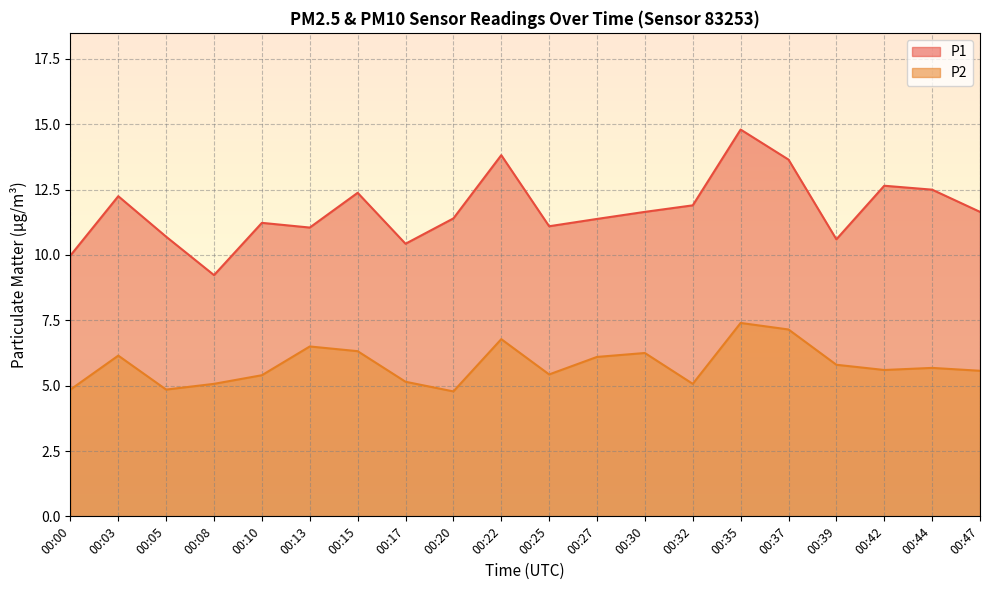

Rank the series by their average value, from highest to lowest.

P1, P2